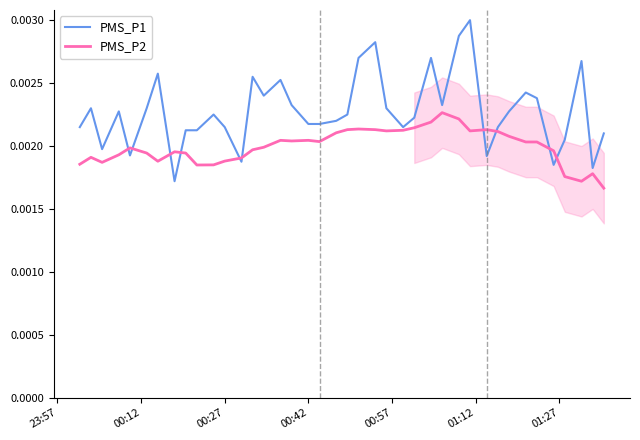

Is the value of PMS_P2 at 01:12 greater than the value of PMS_P1 at 31?

No